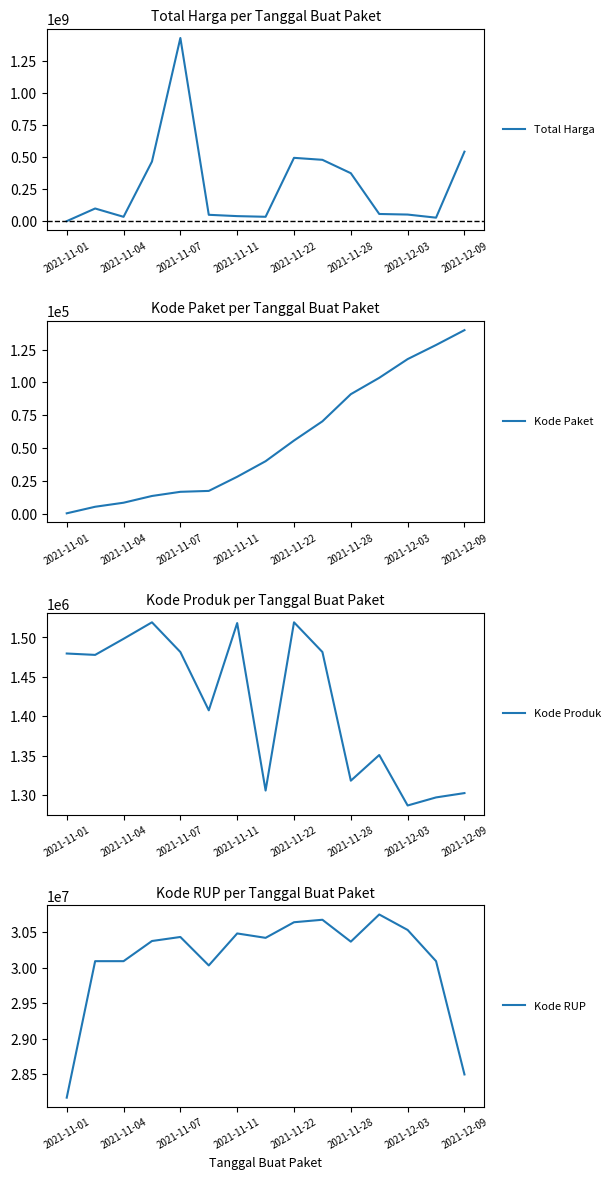

Which category has the highest value in the Total Harga series?

2021-11-07